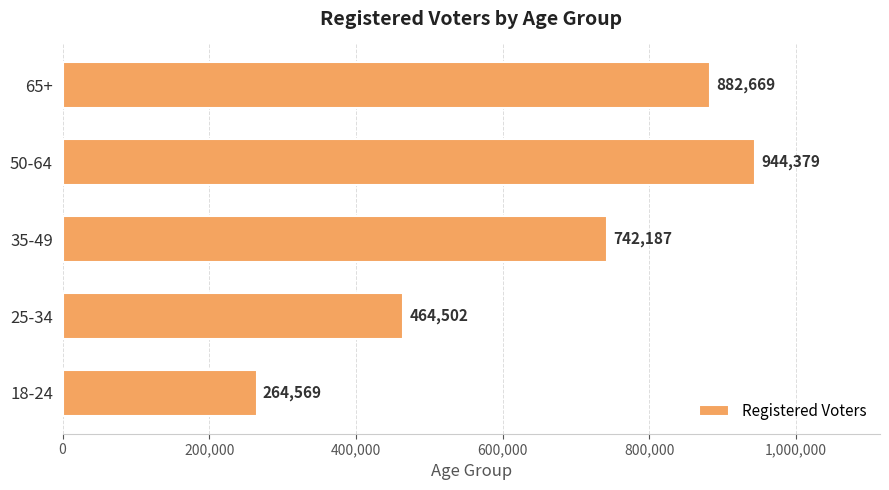

At which label is the value closest to 604474?

35-49